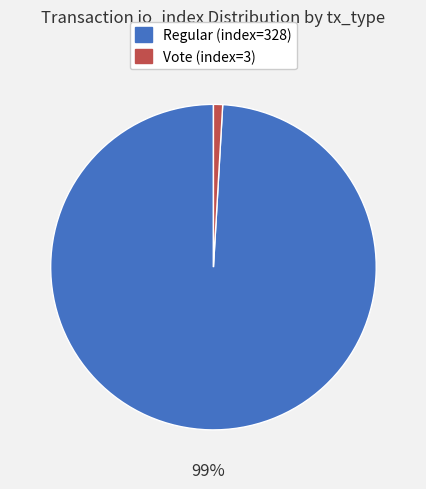

Is there any slice that represents more than half of the pie?

Yes